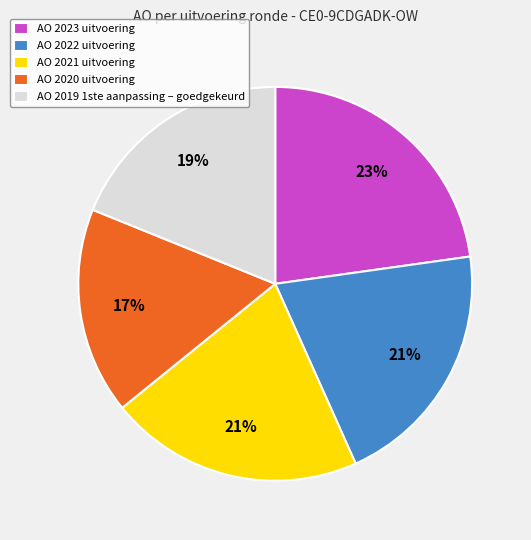

The AO 2023 uitvoering slice represents 23% of the pie. True or false?

True